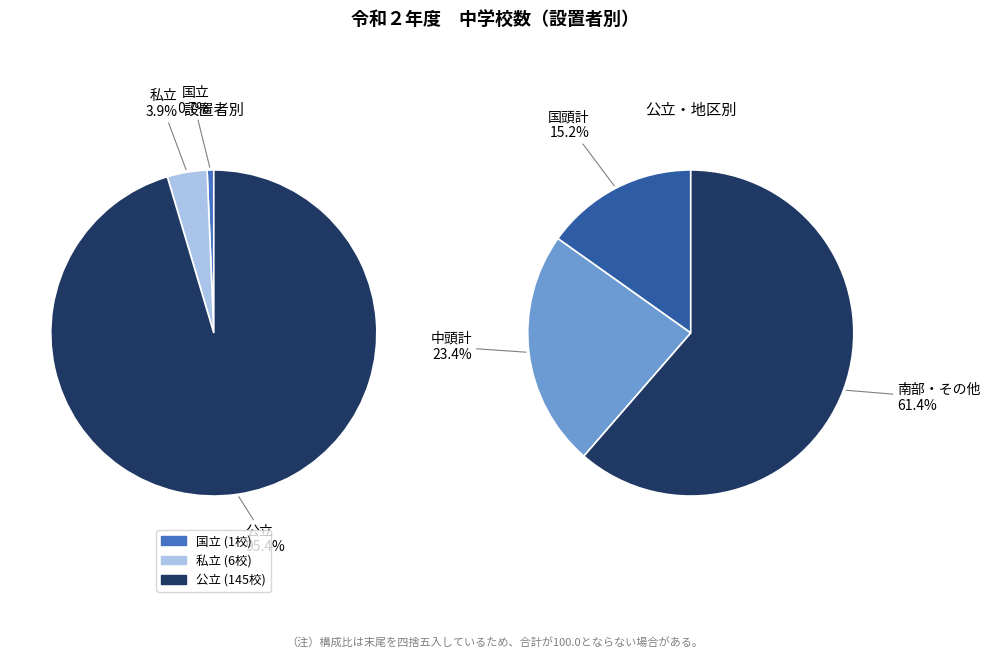

What percentage do 私立 and 国立 together represent?

4.6%